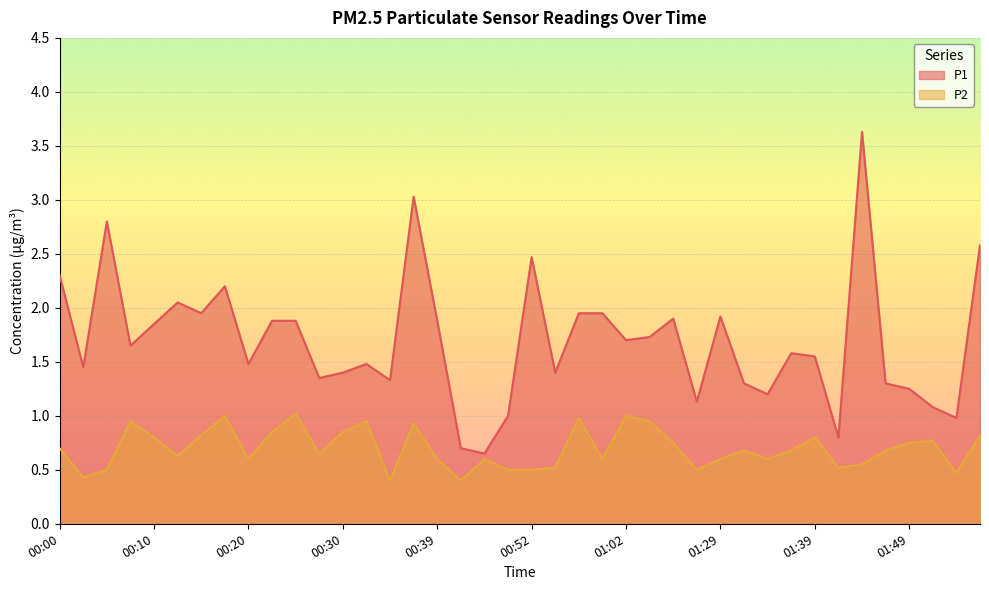

Reading left to right, extract all data points from this chart.

P1: 2.3	1.4	2.8	1.6	1.9	2.0	1.9	2.2	1.5	1.9	1.9	1.4	1.4	1.5	1.3	3.0	1.9	0.7	0.7	1.0	2.5	1.4	1.9	1.9	1.7	1.7	1.9	1.1	1.9	1.3	1.2	1.6	1.6	0.8	3.6	1.3	1.2	1.1	1.0	2.6
P2: 0.7	0.4	0.5	0.9	0.8	0.6	0.8	1.0	0.6	0.8	1.0	0.7	0.8	0.9	0.4	0.9	0.6	0.4	0.6	0.5	0.5	0.5	1.0	0.6	1.0	0.9	0.8	0.5	0.6	0.7	0.6	0.7	0.8	0.5	0.6	0.7	0.8	0.8	0.5	0.8